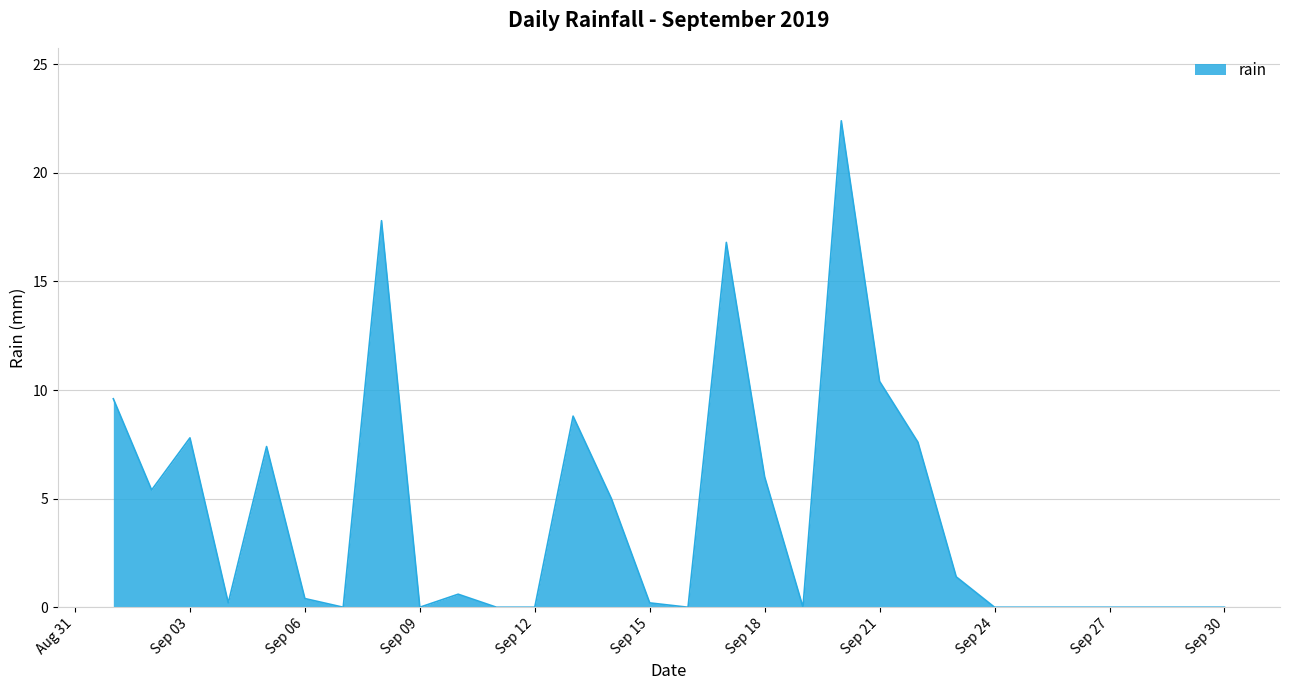

What is the difference between the maximum and minimum values?

22.4